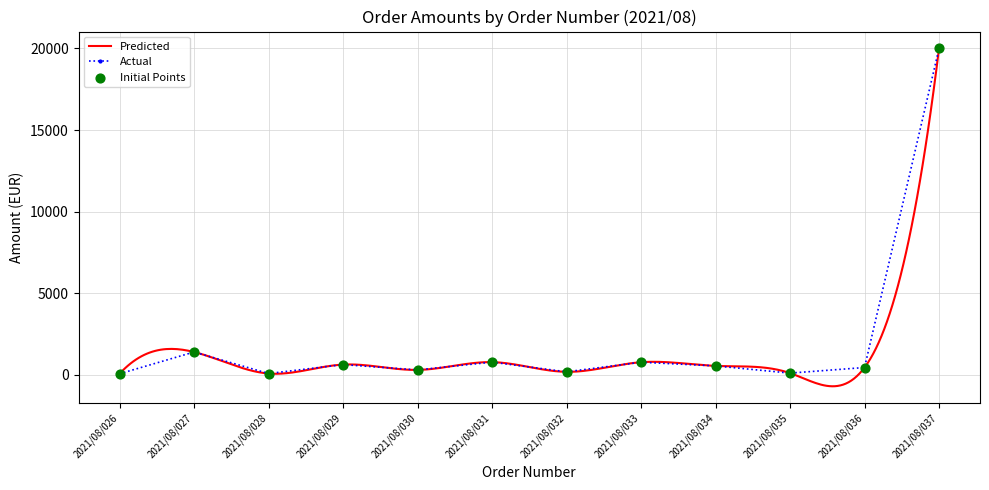

Between 2021/08/033 and 2021/08/035, which is larger?

2021/08/033